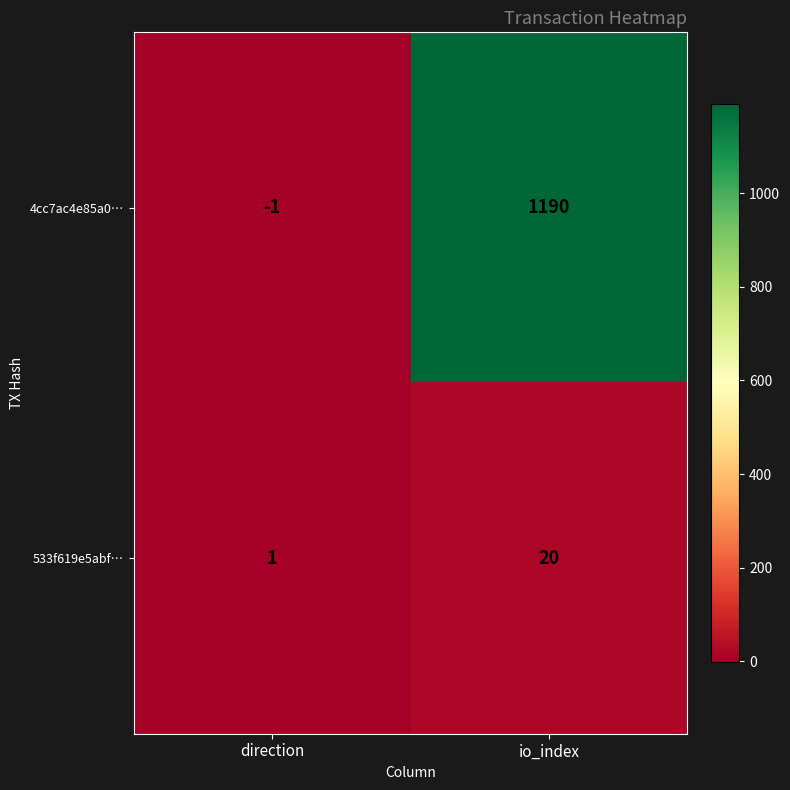

What is the difference between the 4cc7ac4e85a0… values at direction and io_index?

1191